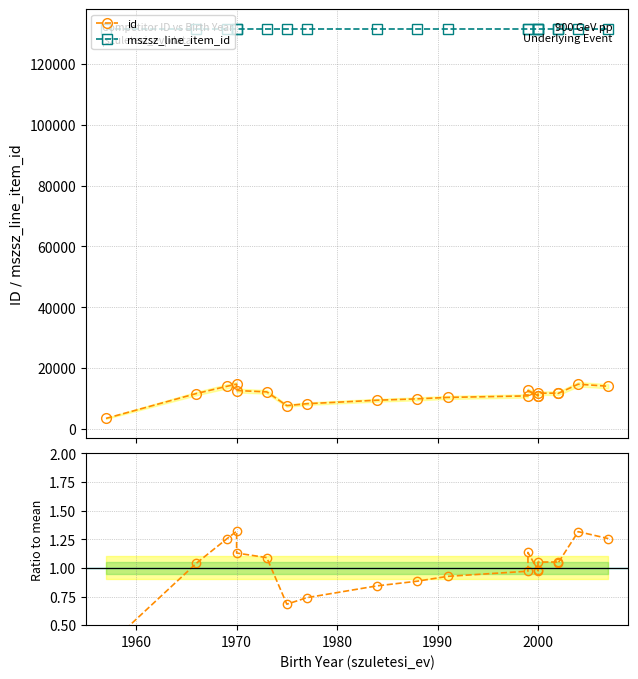

True or false: id and mszsz_line_item_id intersect in this chart.

False